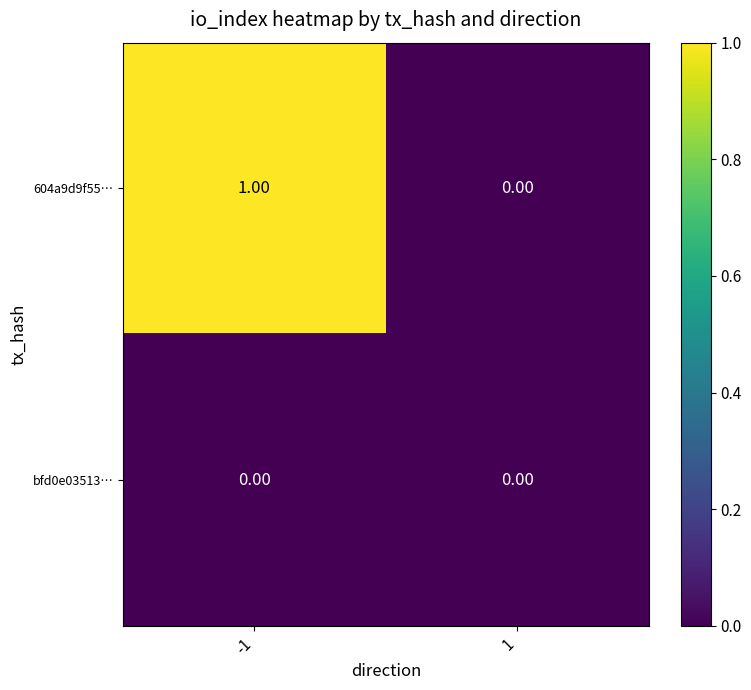

Is the value of bfd0e03513… at -1 greater than the value of 604a9d9f55… at -1?

No